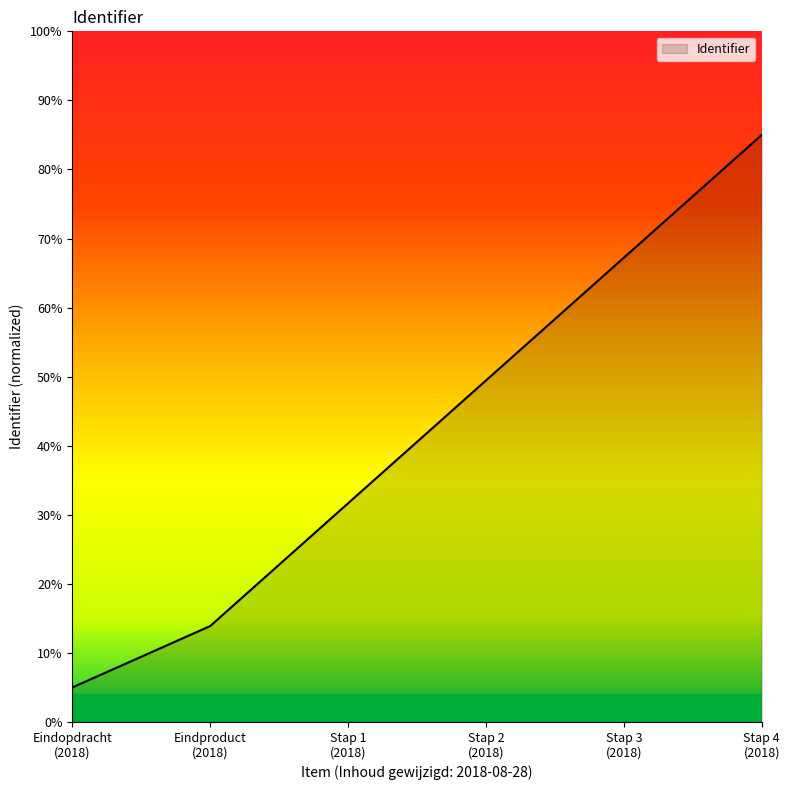

List the labels in order of value, smallest first.

Eindopdracht
(2018), Eindproduct
(2018), Stap 1
(2018), Stap 2
(2018), Stap 3
(2018), Stap 4
(2018)